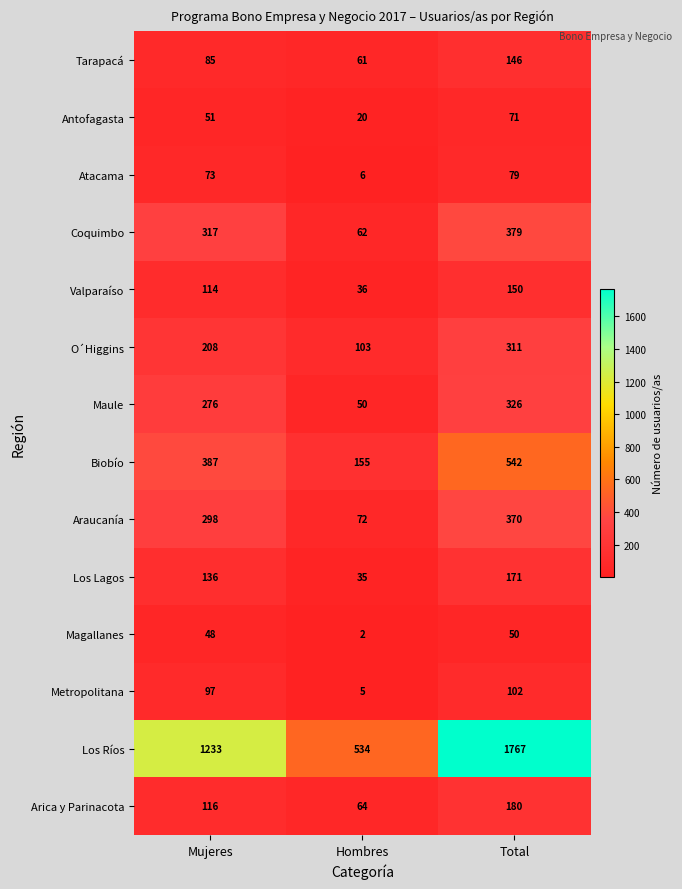

At how many categories does at least one series exceed 1139?

2